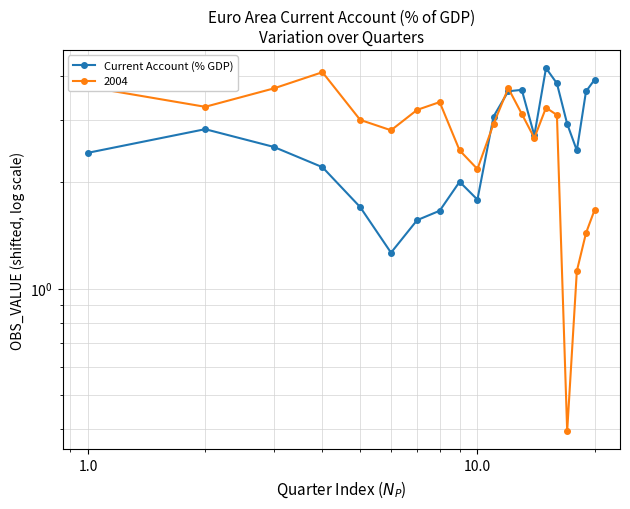

What is the value of the 1st point from the left?

2.4